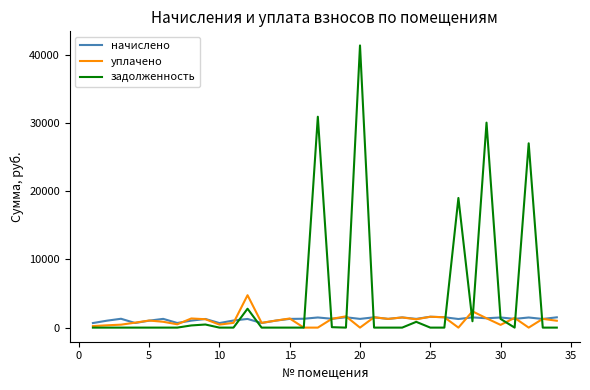

How many intersections are there between начислено and задолженность?

12